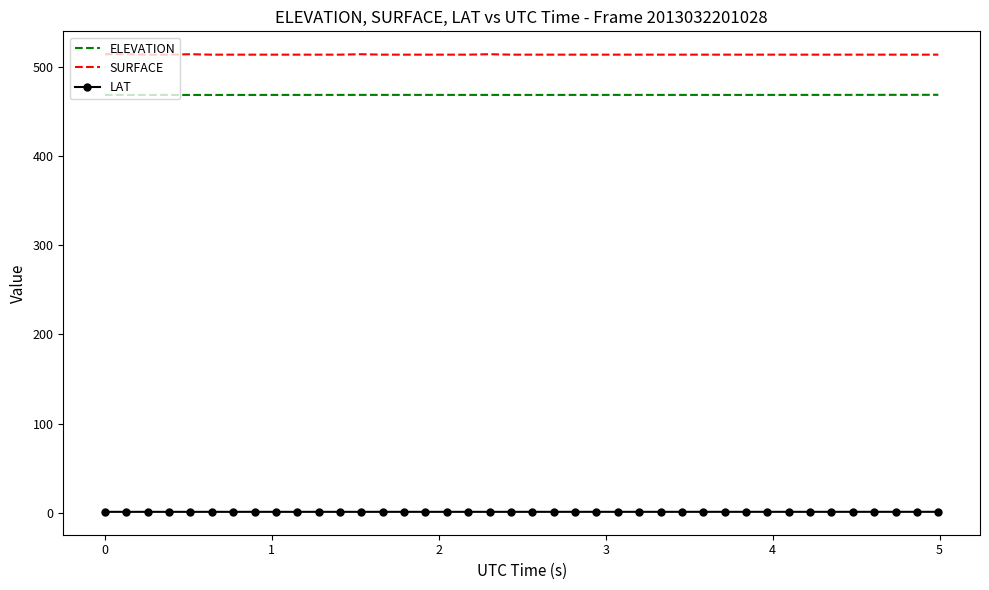

List the series in order of their peak value, highest first.

SURFACE, ELEVATION, LAT